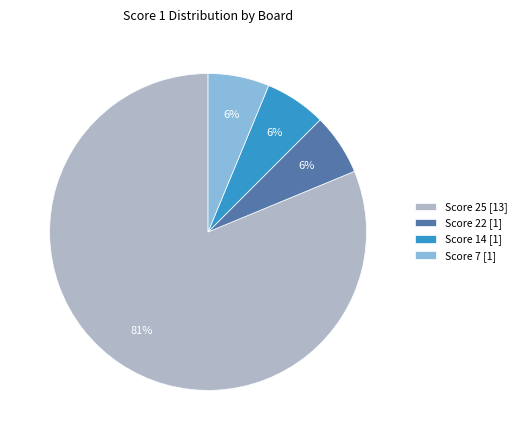

To the nearest percent, what is the average slice percentage?

25%